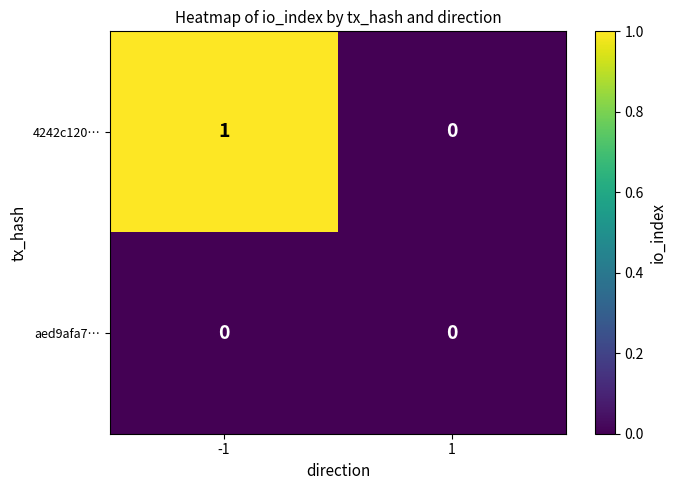

Count the number of categories in the chart.

2